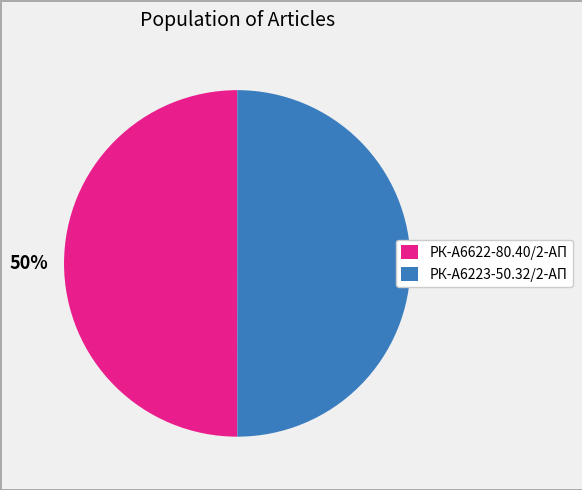

Is the sum of РК-А6622-80.40/2-АП and РК-А6223-50.32/2-АП greater than half?

Yes